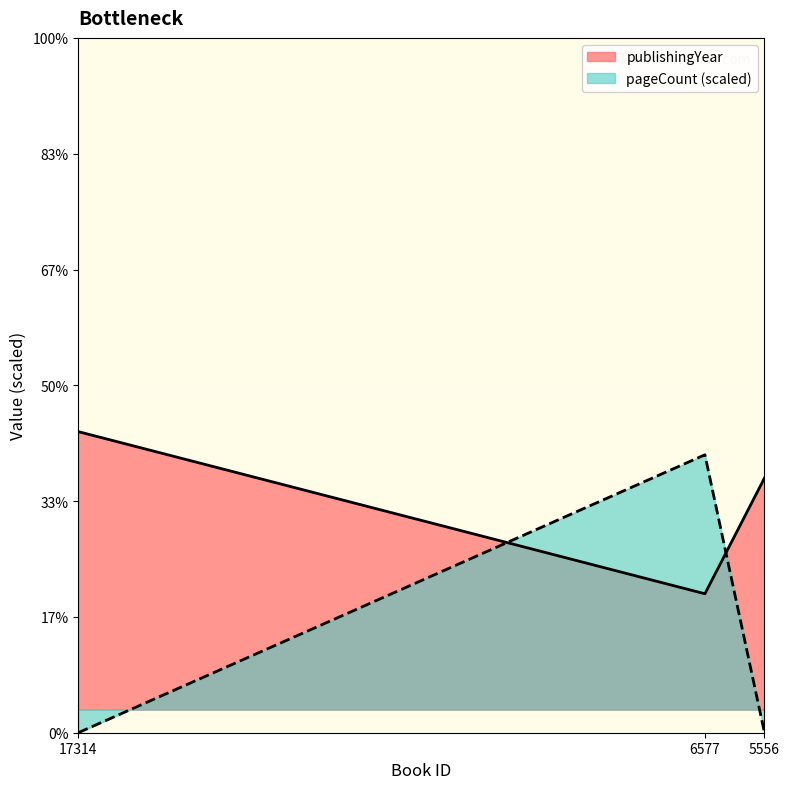

What are all the series names shown in the legend?

publishingYear, pageCount